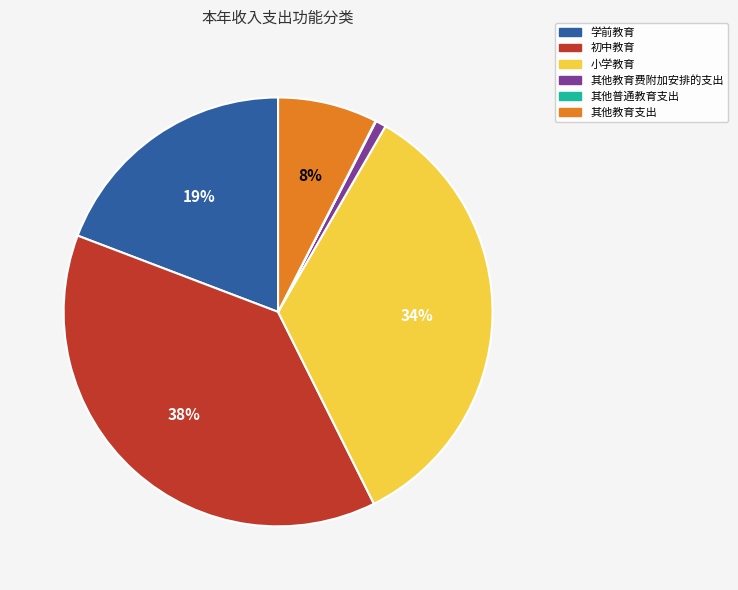

Does any single category account for the majority?

No